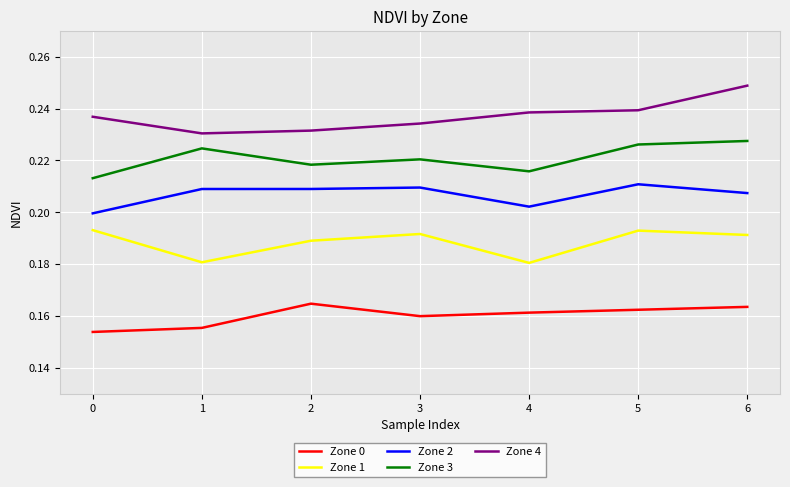

Is this an area chart (filled region under the line)?

No